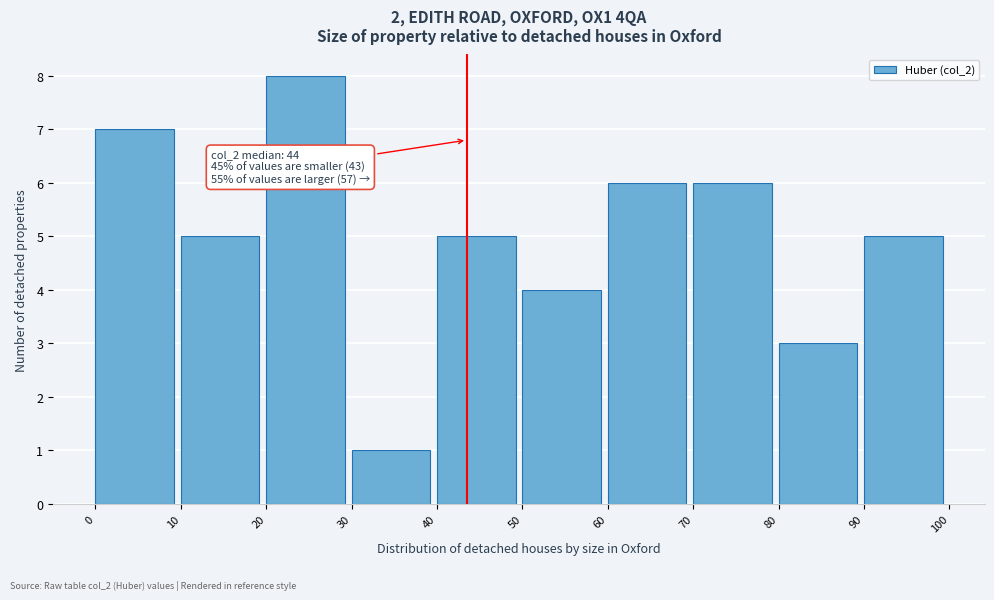

Which range on the x-axis has the tallest bar?

20 to 30